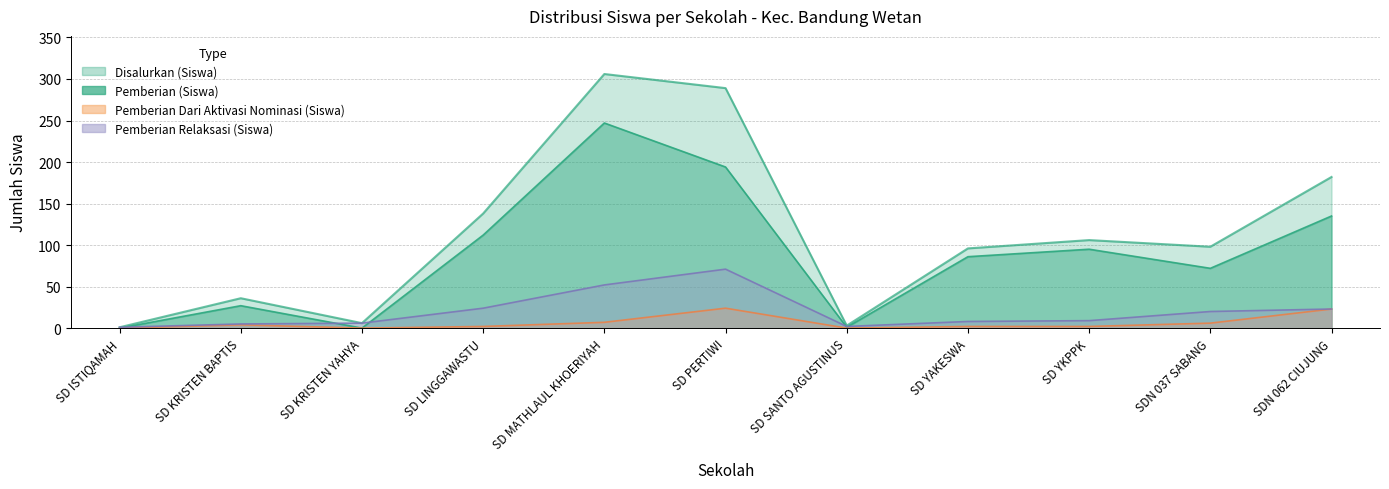

True or false: Pemberian Dari Aktivasi Nominasi (Siswa) and Disalurkan (Siswa) intersect in this chart.

False